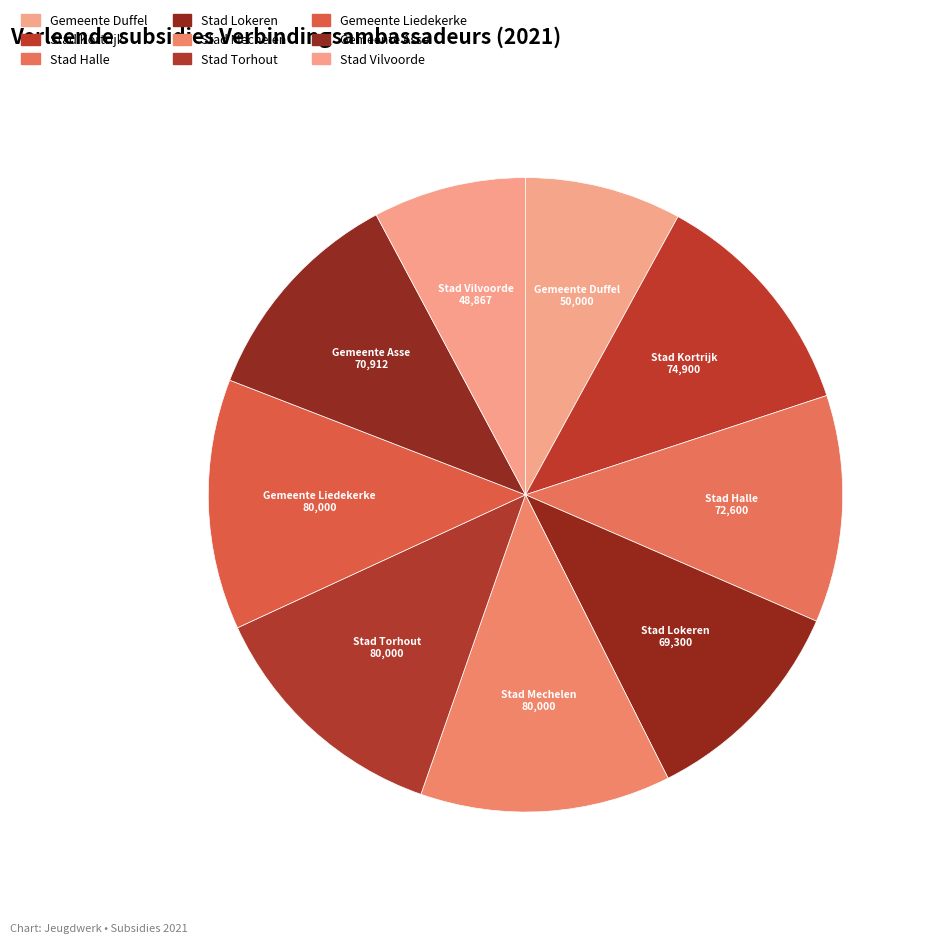

Which category has the smallest portion of the pie?

Stad Vilvoorde